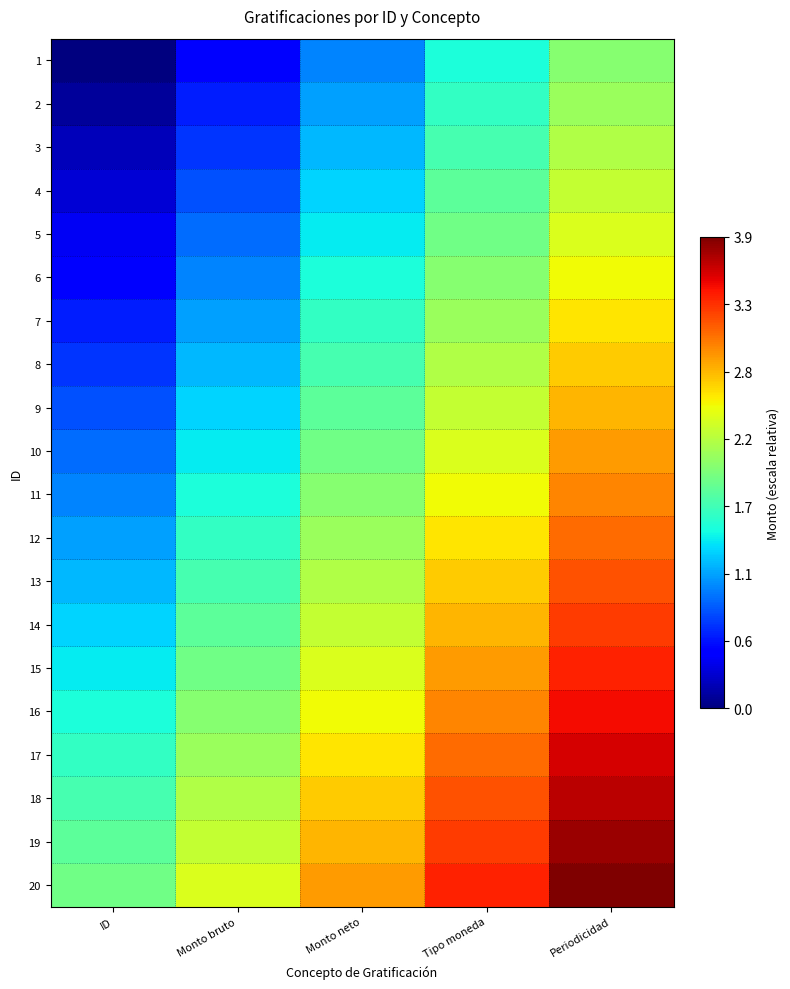

At how many categories does at least one series exceed 3?

2